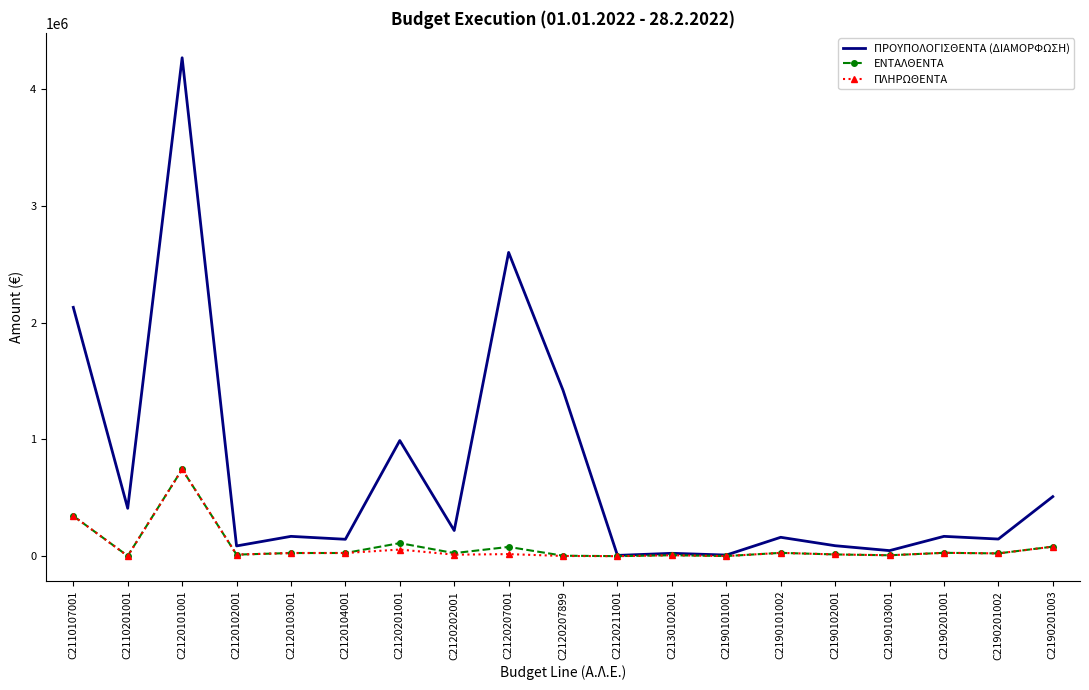

What is the maximum value for ΠΡΟΥΠΟΛΟΓΙΣΘΕΝΤΑ (ΔΙΑΜΟΡΦΩΣΗ)?

4265922.0